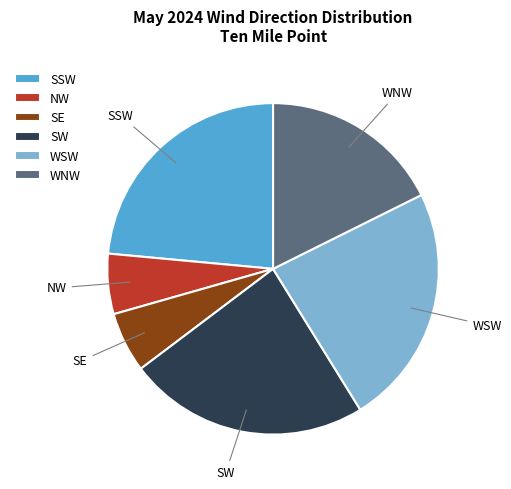

Approximately how many times larger is the value at WNW compared to NW?

3.0